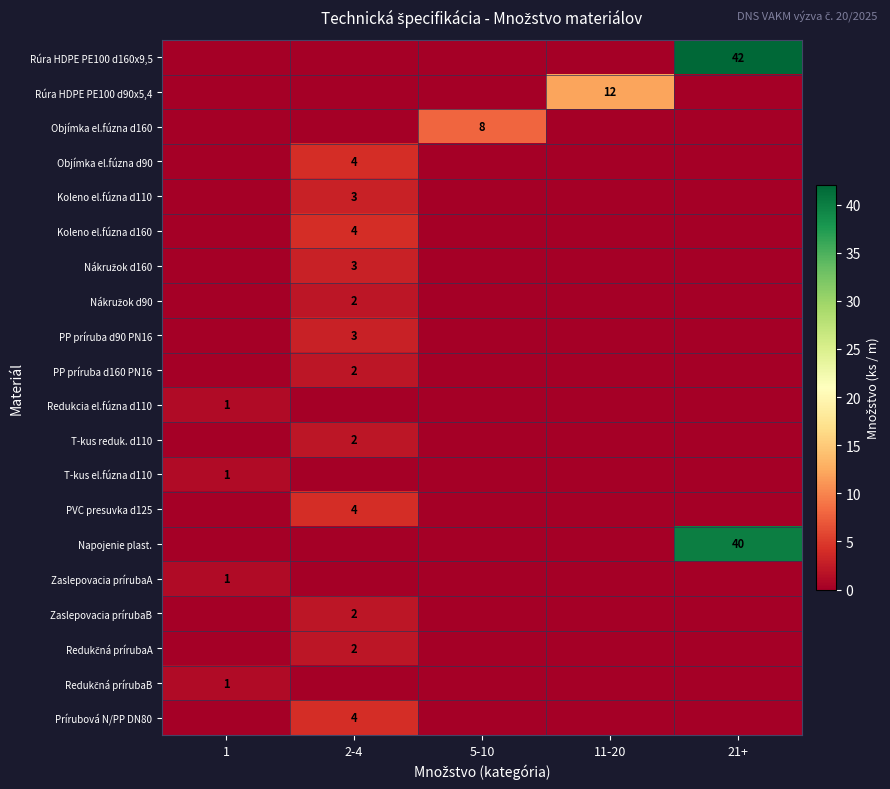

The Prírubová N/PP DN80 series shows 4 at 2-4. True or false?

True